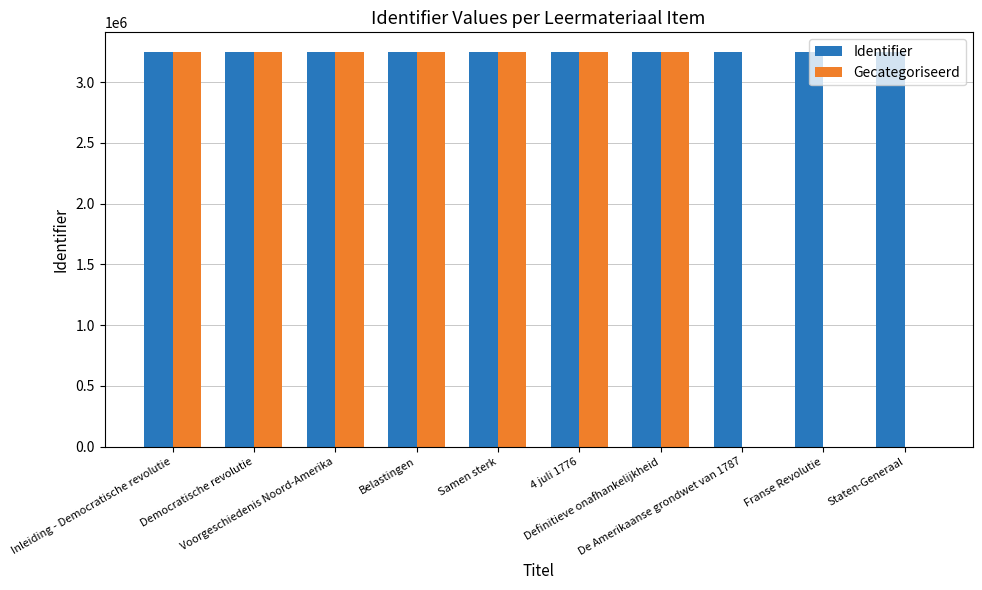

What is the maximum value for Identifier?

3247907